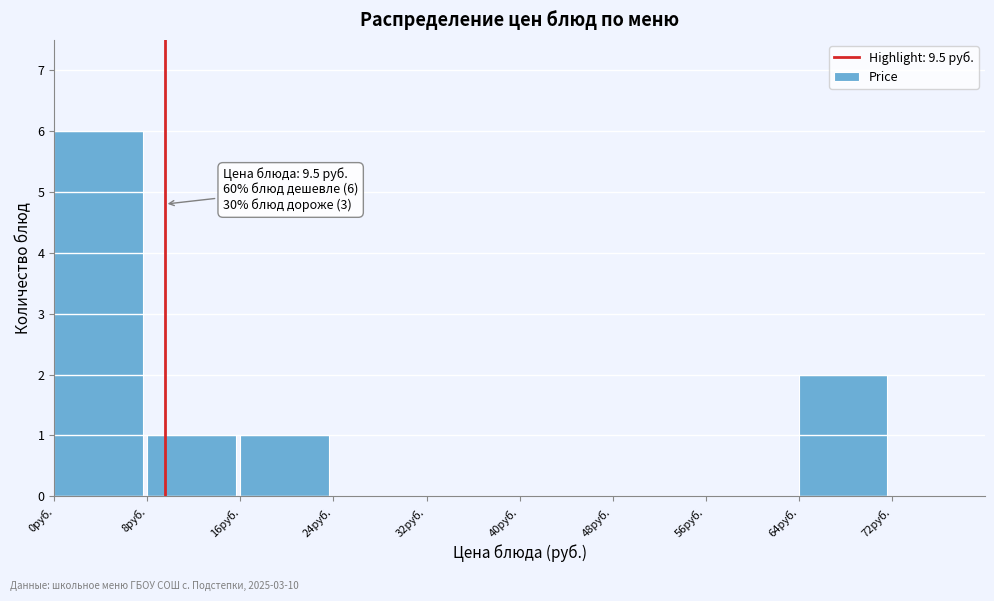

Which range on the x-axis has the tallest bar?

0 to 8